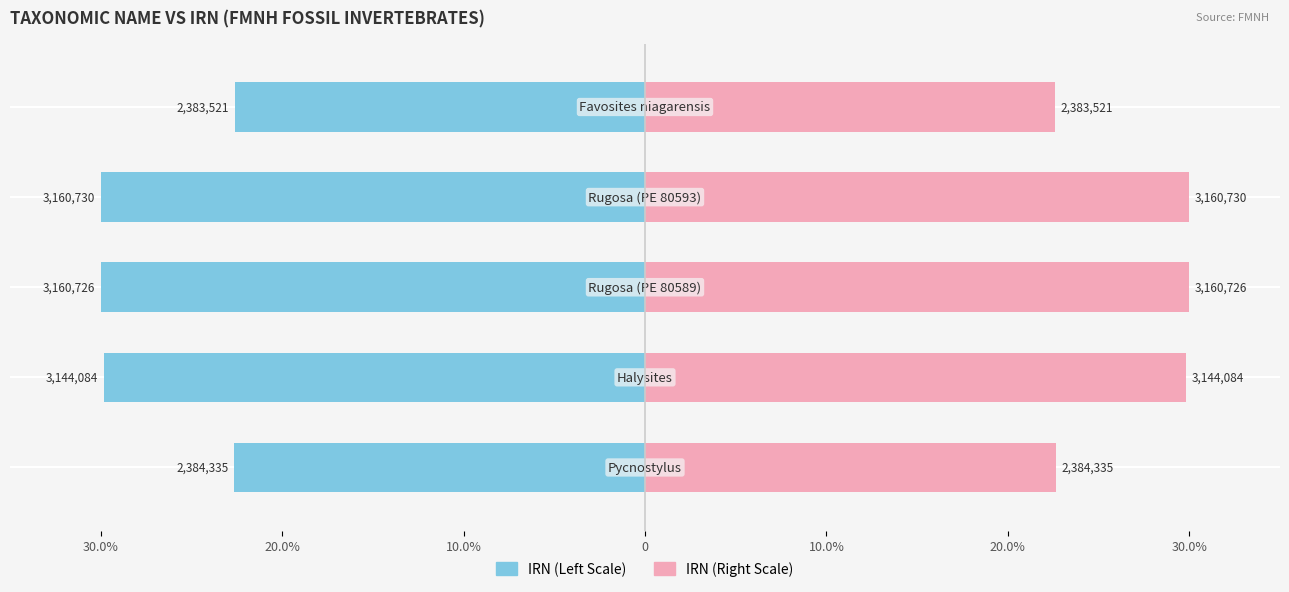

What is the maximum value for IRN (left)?

-22.6